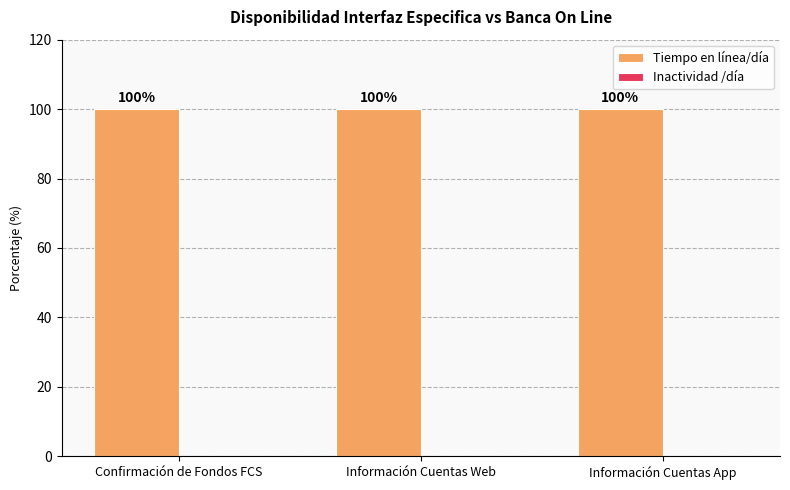

Which has a higher value, Información Cuentas App or Información Cuentas Web?

Información Cuentas App